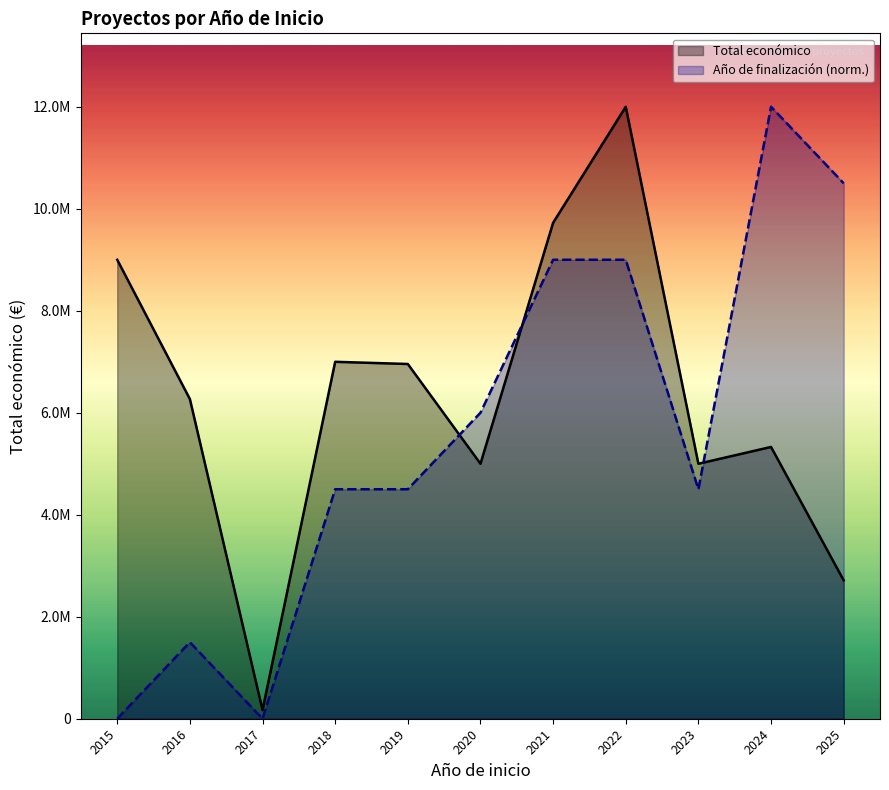

How many values in the Total económico series are below 6267994?

5